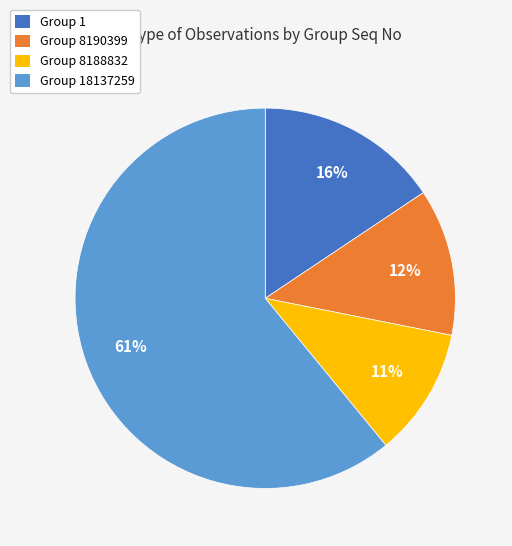

Count the number of slices in the pie.

4